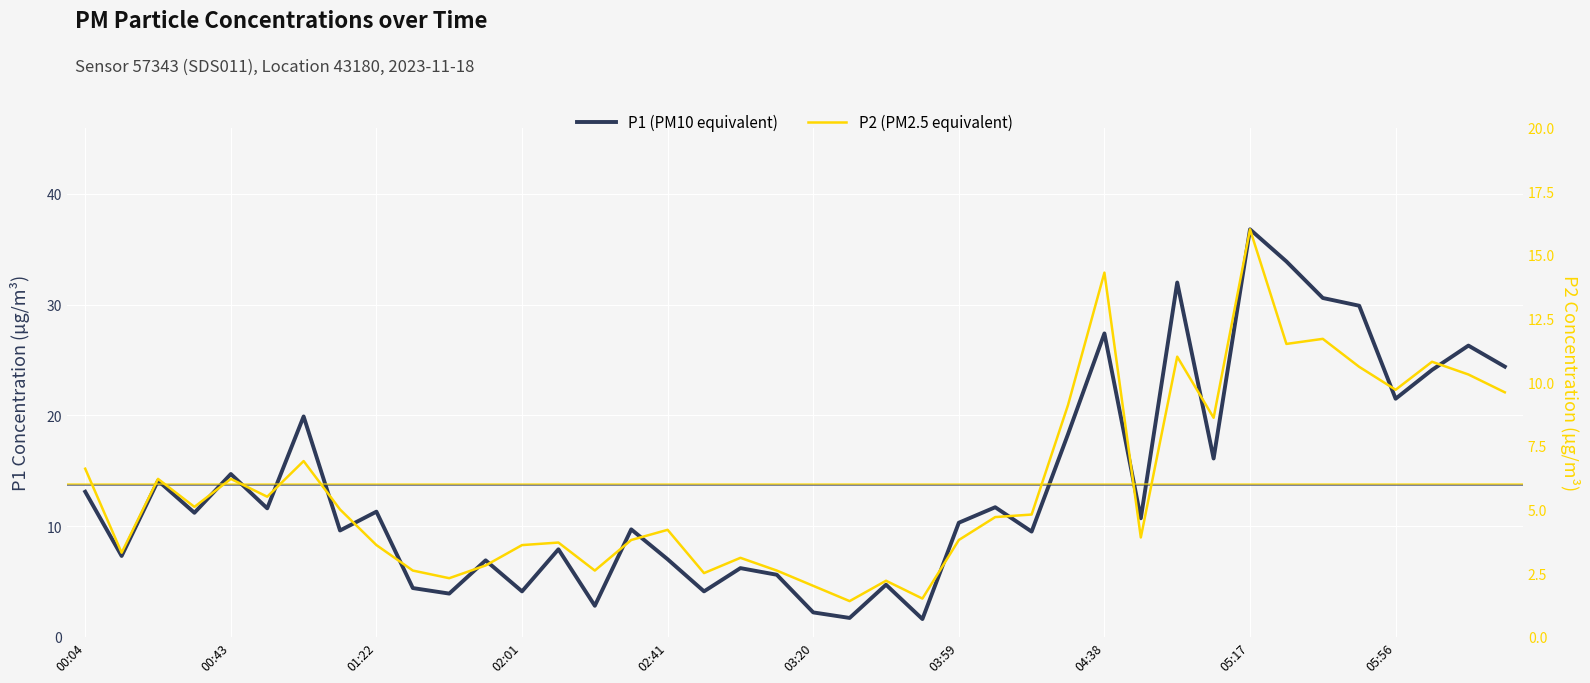

True or false: P1 (PM10 equivalent) and P2 (PM2.5 equivalent) intersect in this chart.

False